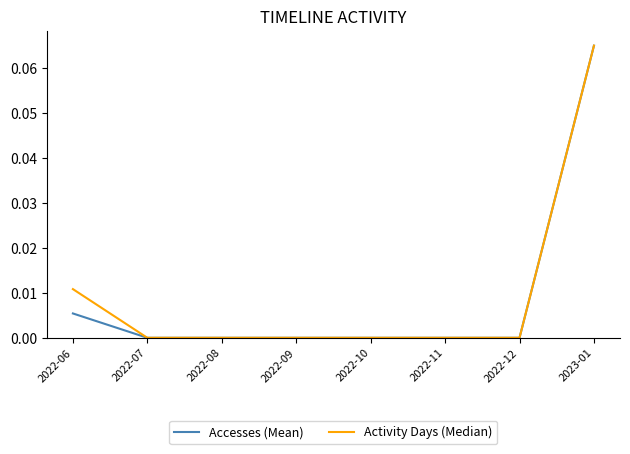

Between 2022-06 and 2022-09, which series saw the biggest shift?

Activity Days (Median)